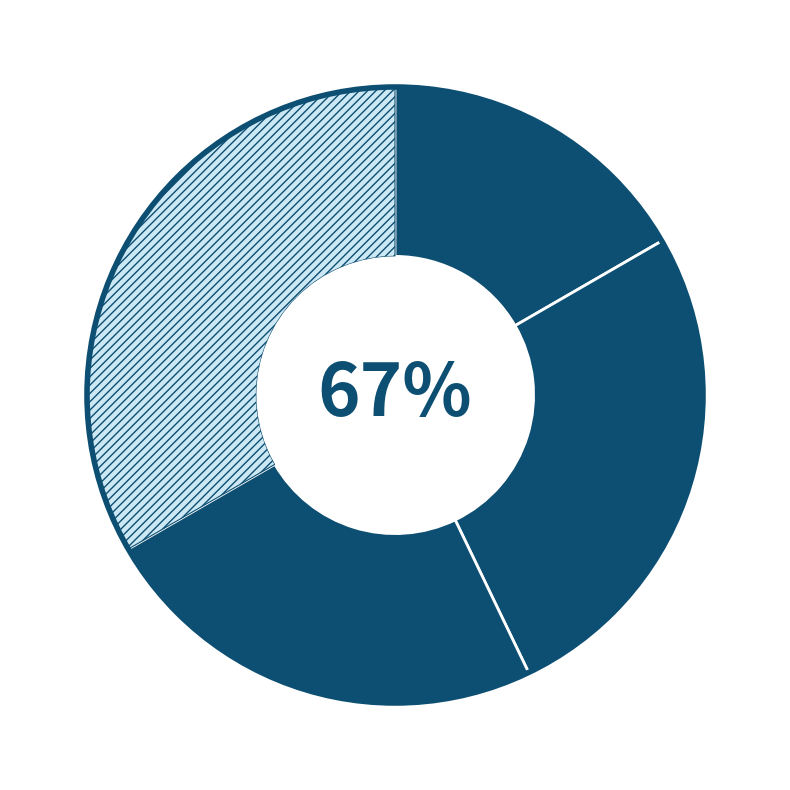

Is the sum of Q3 and Q2 greater than half?

No